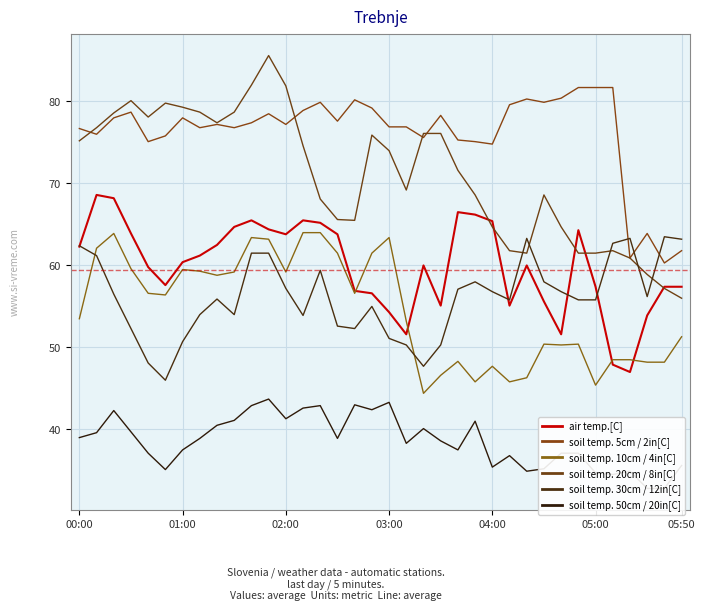

Which category has the highest value across all series?

01:50